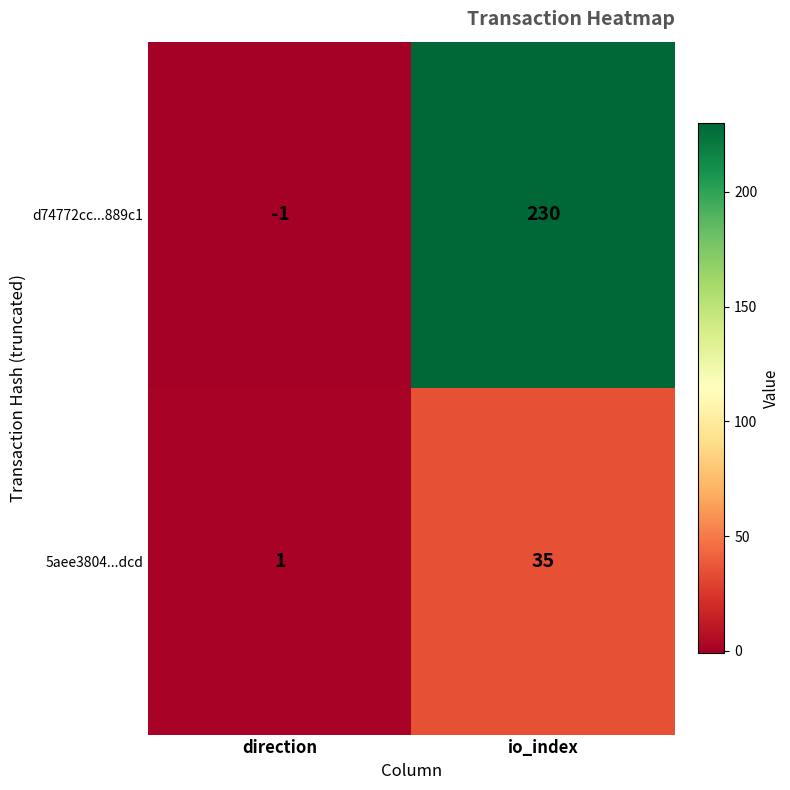

Which series has the largest total across all categories?

d74772cc...889c1